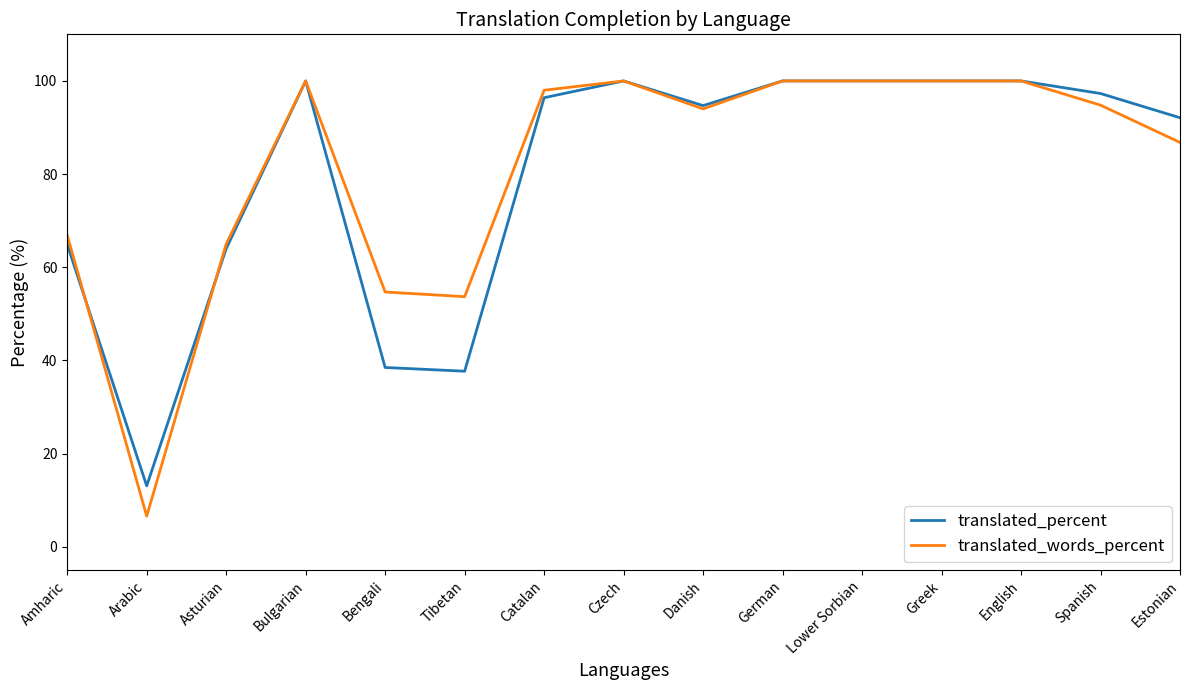

Reading right to left, what are all the values shown in this chart?

translated_percent: 92.1	97.3	100.0	100.0	100.0	100.0	94.7	100.0	96.4	37.7	38.5	100.0	64.0	13.1	64.9
translated_words_percent: 86.8	94.8	100.0	100.0	100.0	100.0	94.0	100.0	98.0	53.7	54.7	100.0	65.0	6.6	66.9